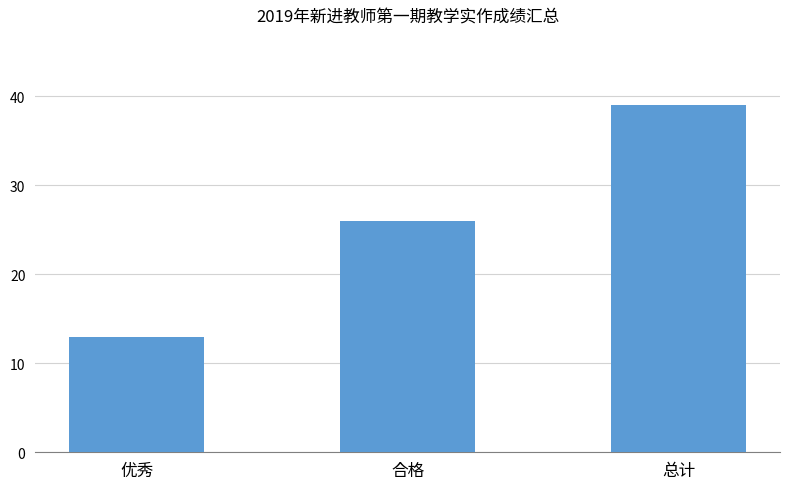

What is the sum of the values at 总计 and 优秀?

52